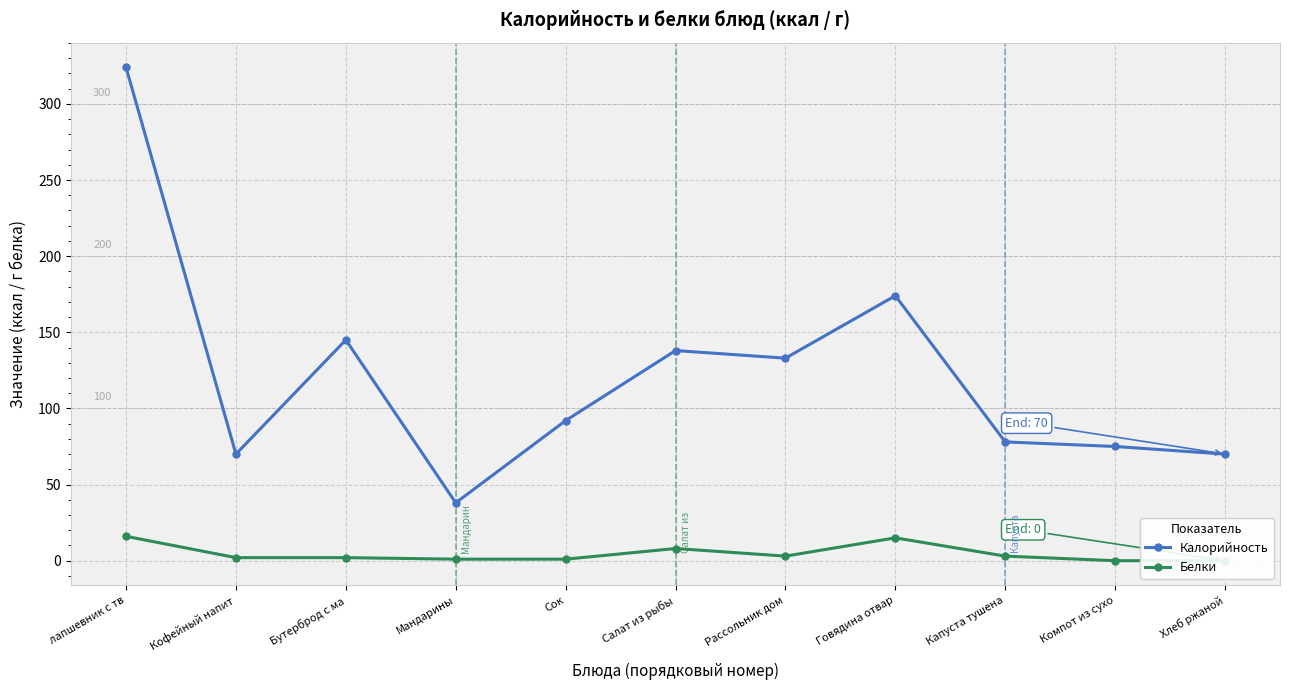

What is the label of the 6th point from the left?

Салат из рыбы